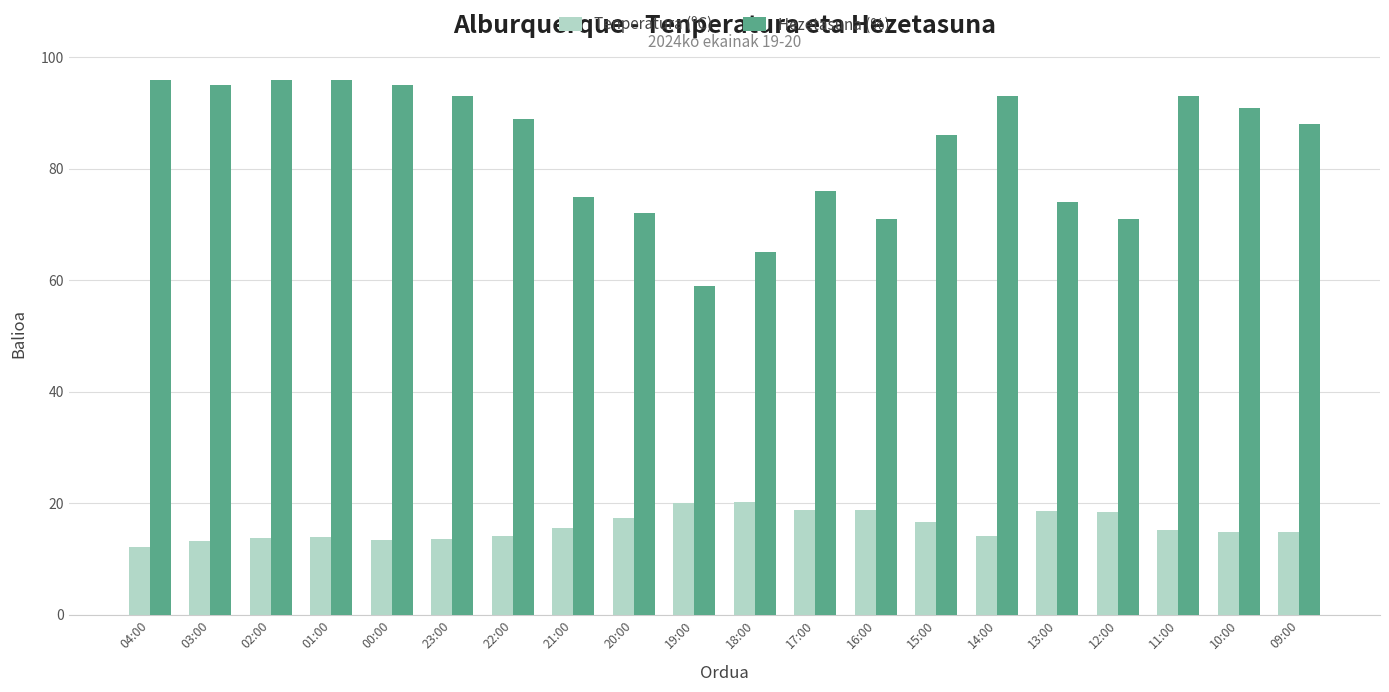

At how many categories does at least one series exceed 31?

20